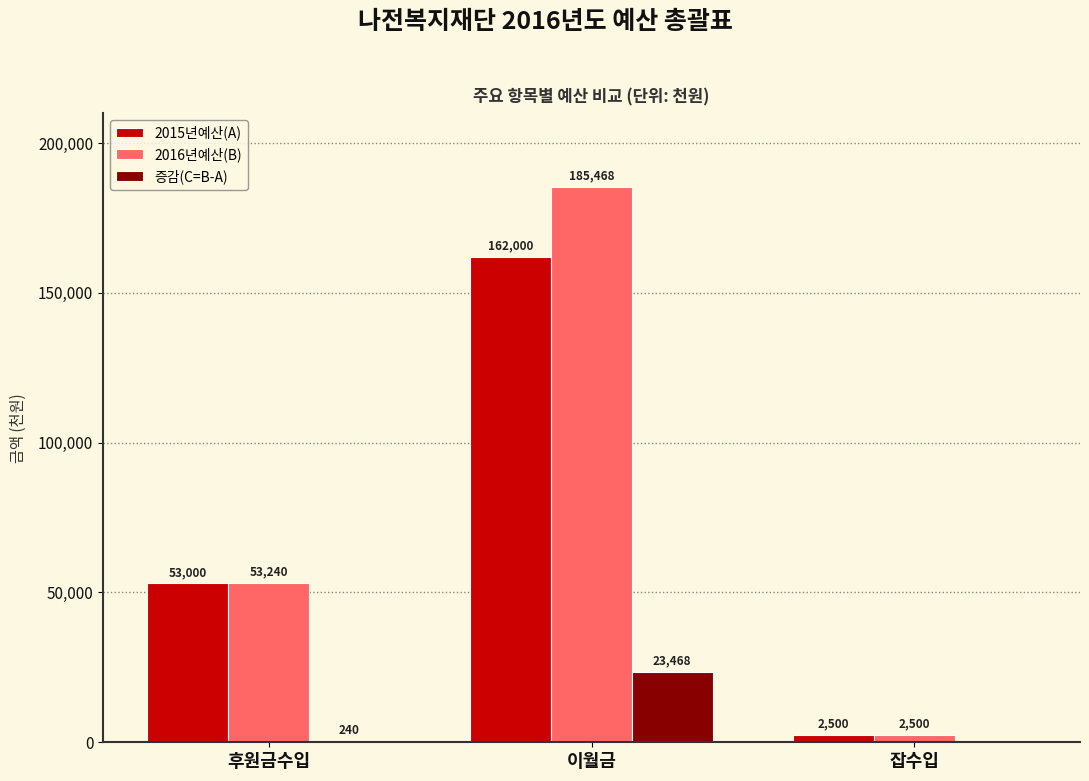

What is the sum of the 2015년예산(A) values at 이월금 and 잡수입?

164500